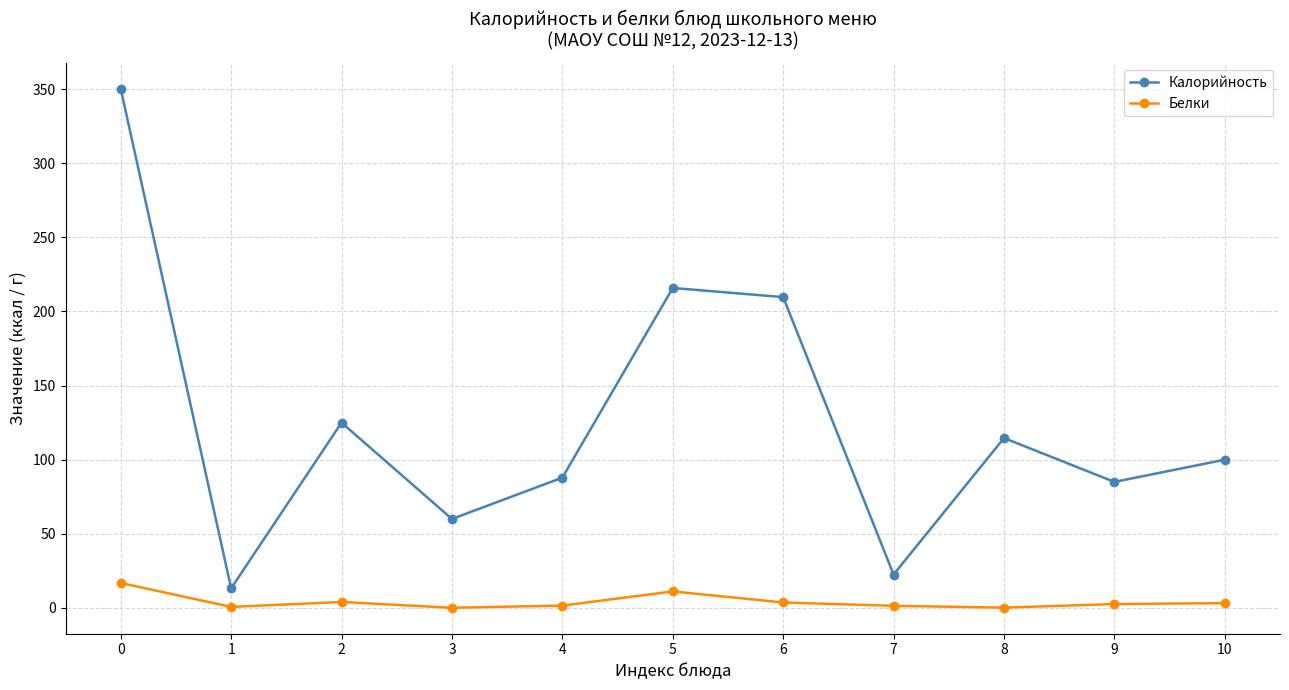

True or false: Калорийность has more than 1 interior local peaks.

True